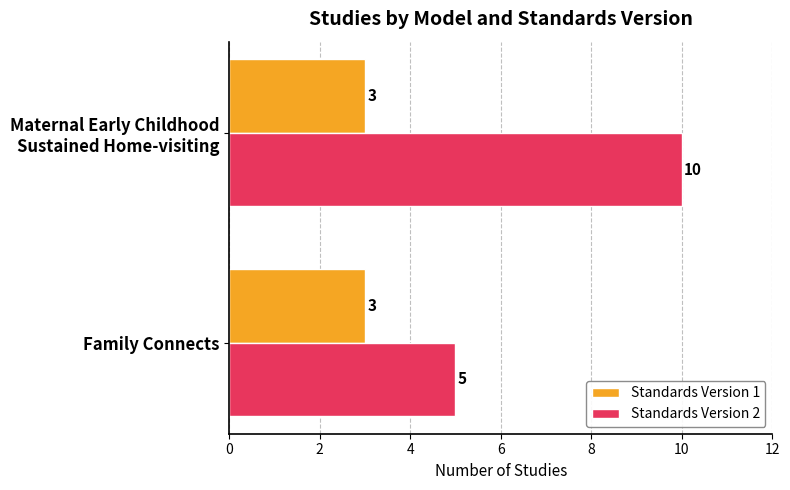

The value of Standards Version 1 at Family Connects is 3. True or false?

True